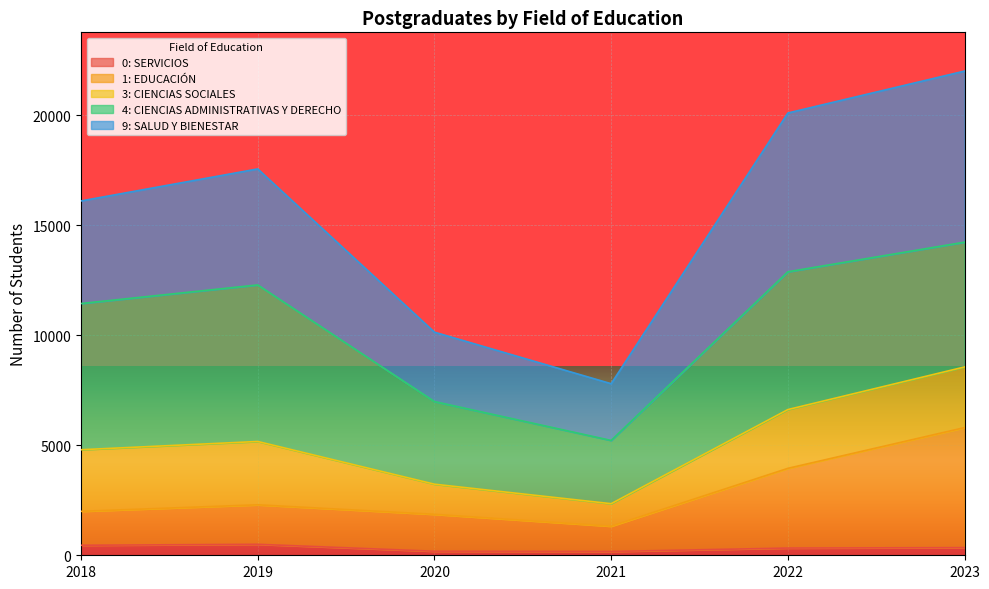

True or false: 1: EDUCACIÓN and 9: SALUD Y BIENESTAR cross at least once.

False